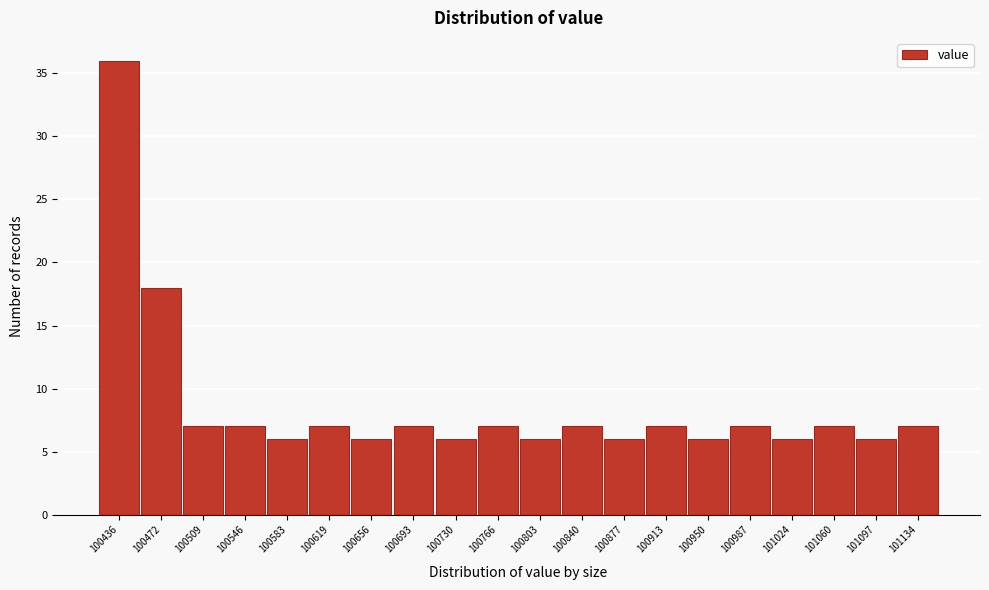

Reading left to right, list all the values displayed in this chart.

36	18	7	7	6	7	6	7	6	7	6	7	6	7	6	7	6	7	6	7